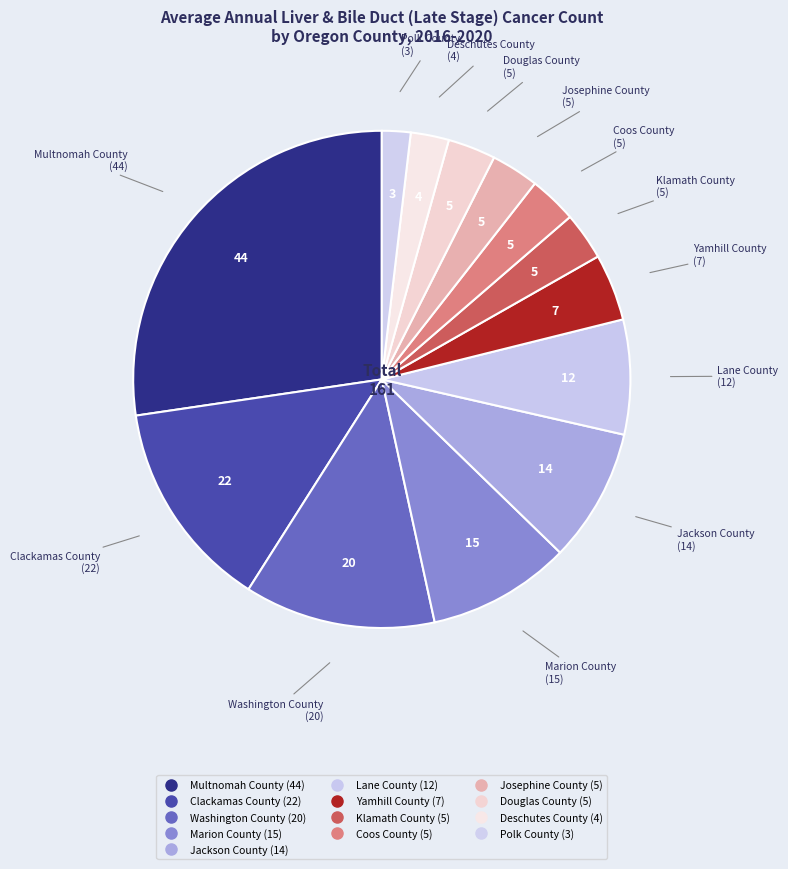

True or false: Yamhill County accounts for 4% of the total.

True